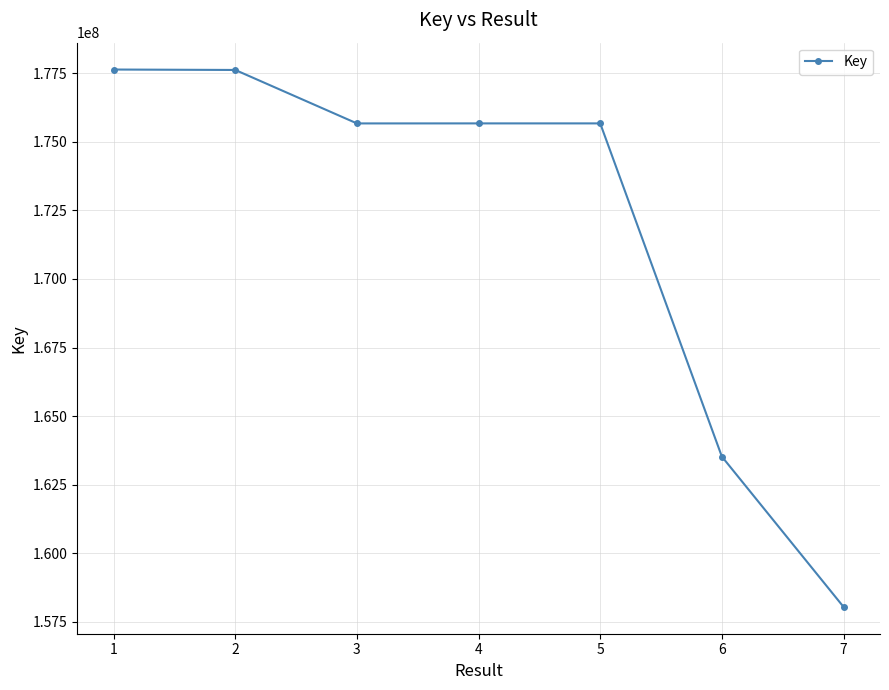

What is the value of the 7th point from the left?

158049236